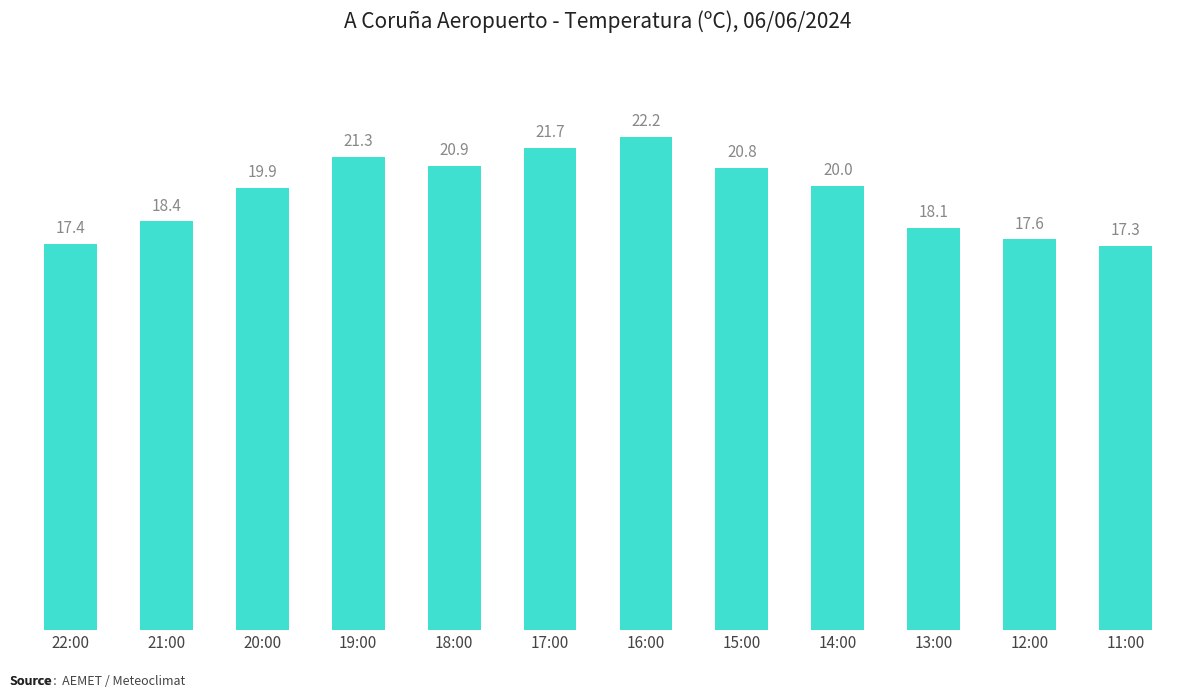

How many bars are there in total?

12